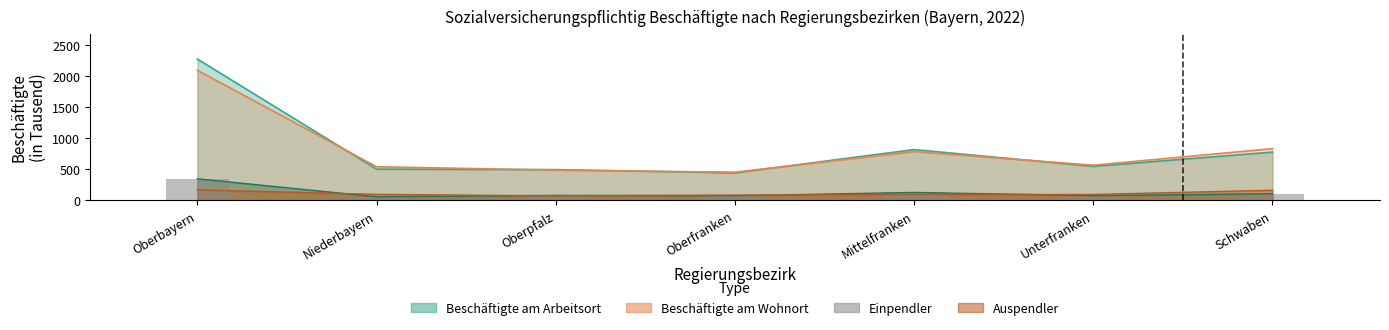

Which label corresponds to the smallest value in the chart?

Niederbayern